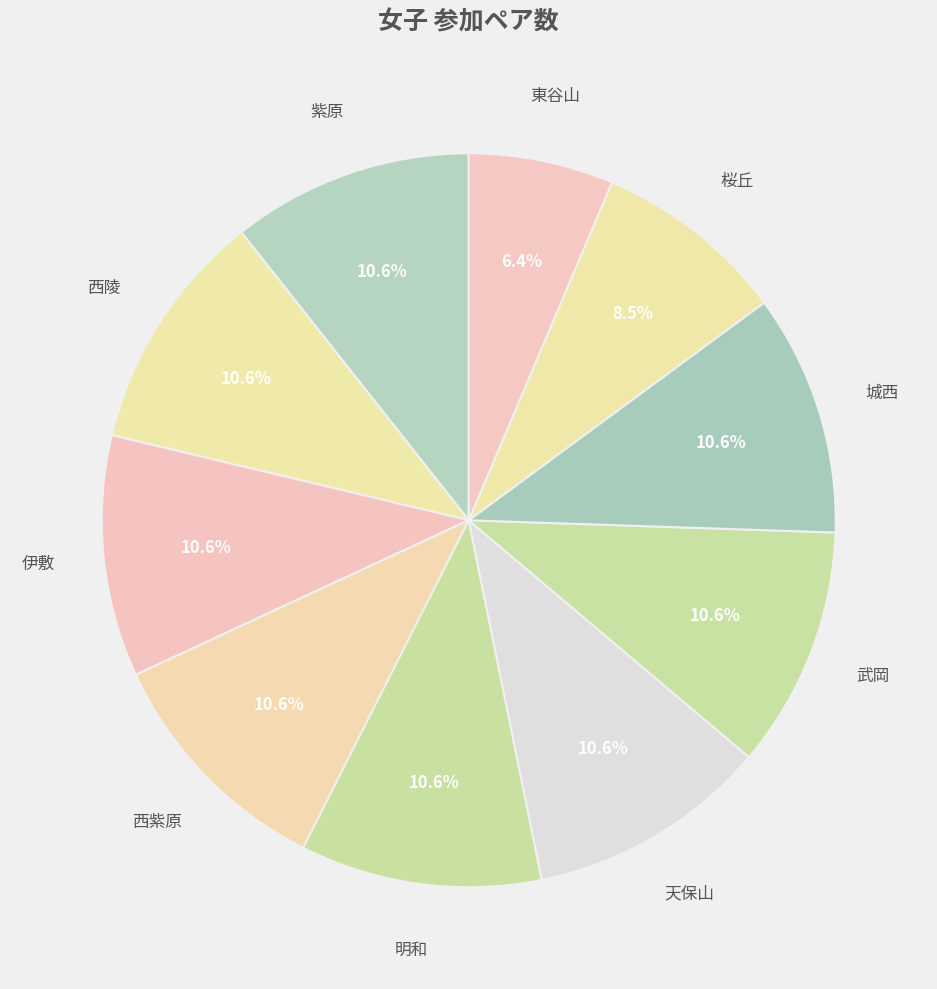

Approximately how many times larger is the value at 桜丘 compared to 伊敷?

0.8